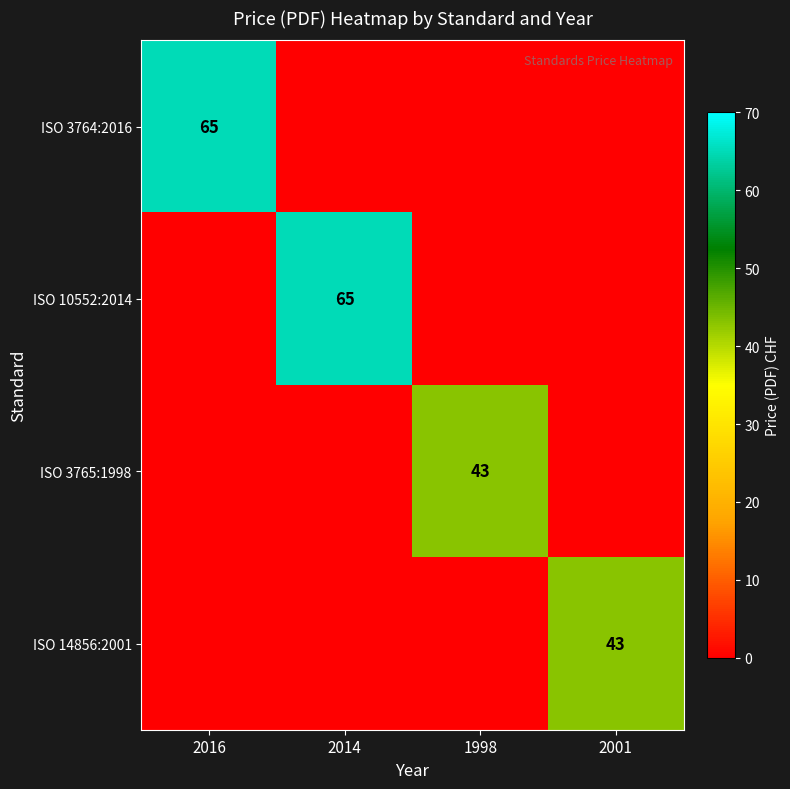

How many data points does each series have?

4